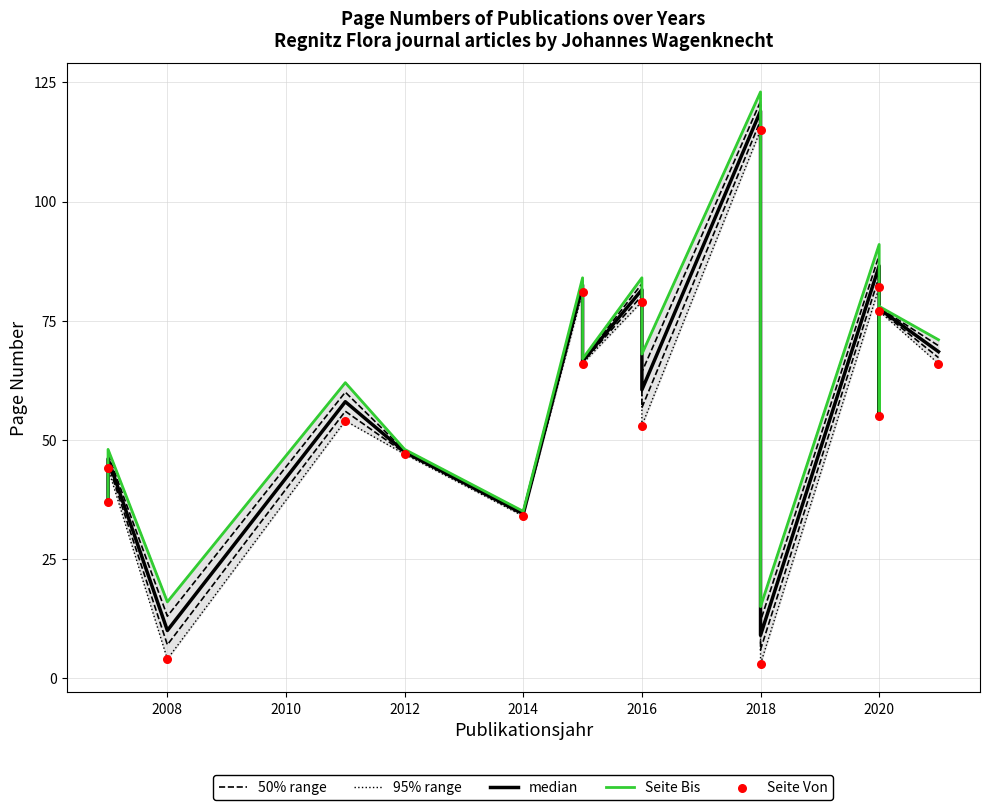

Which series has the largest total across all categories?

95% range